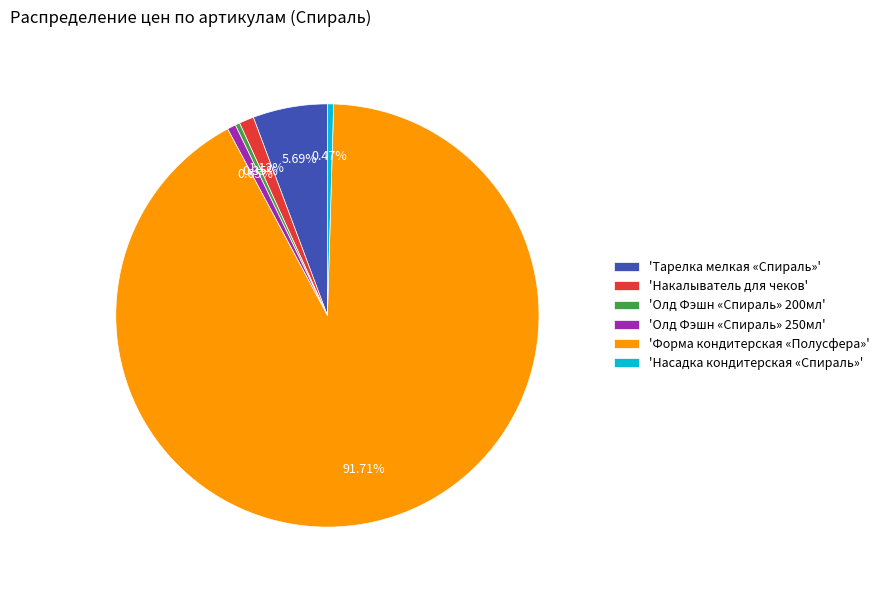

Approximately how many times larger is the value at 'Олд Фэшн «Спираль» 200мл' compared to 'Накалыватель для чеков'?

0.3